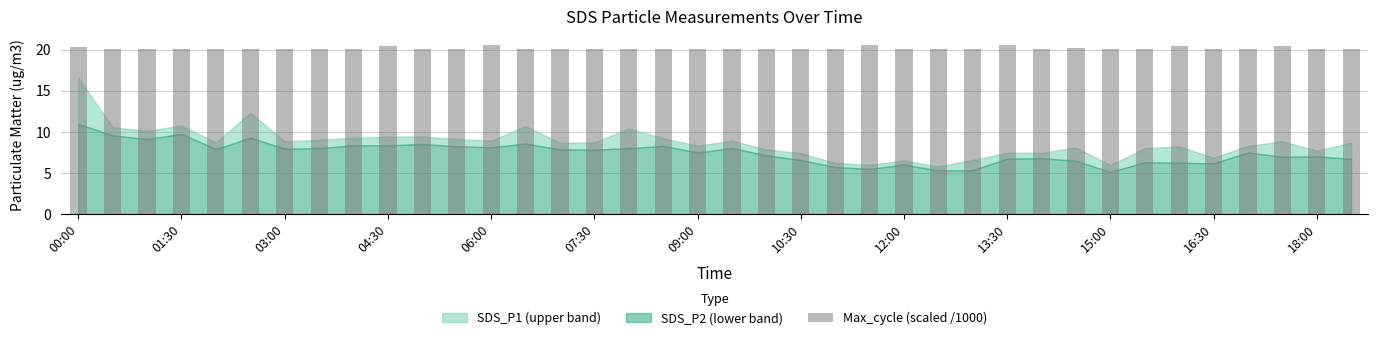

What is the maximum value shown in the chart?

20.6